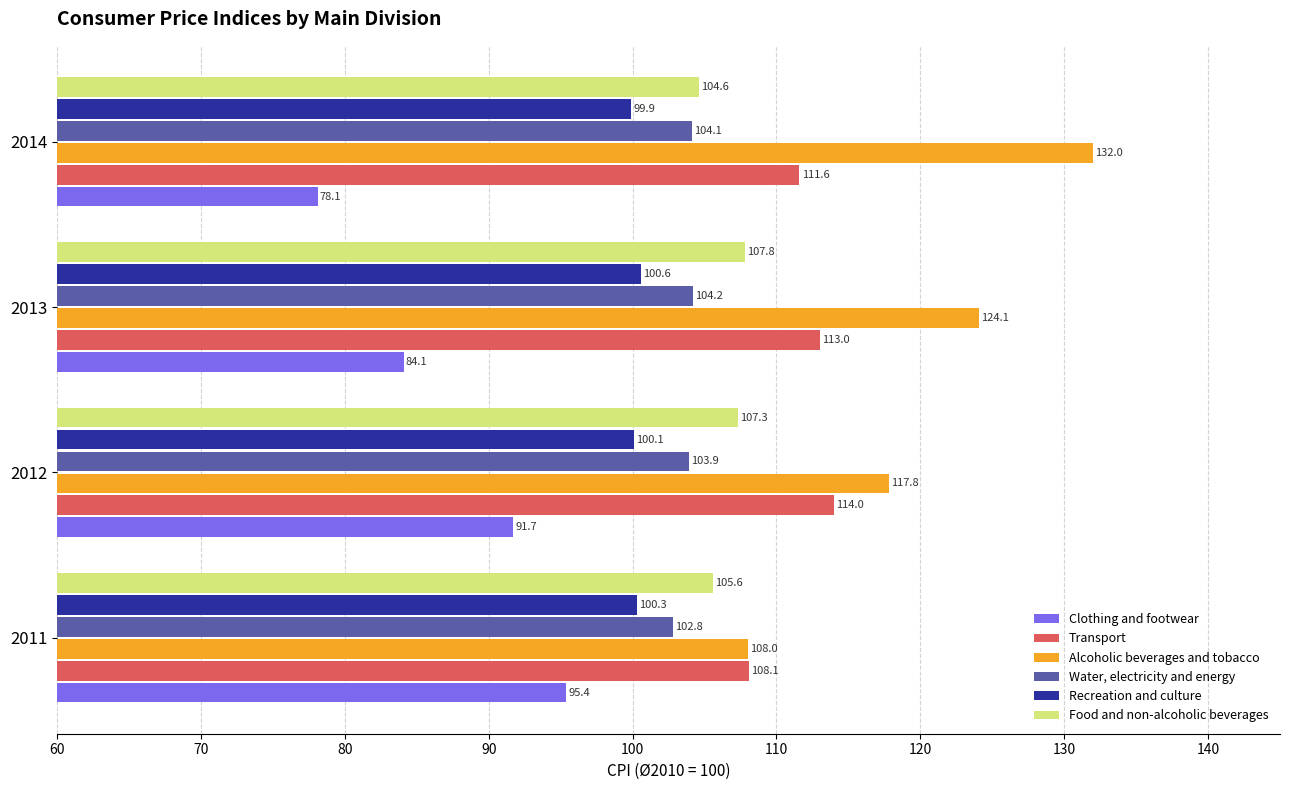

At 2013, list the series in order from largest to smallest.

Alcoholic beverages and tobacco, Transport, Food and non-alcoholic beverages, Water, electricity and energy, Recreation and culture, Clothing and footwear